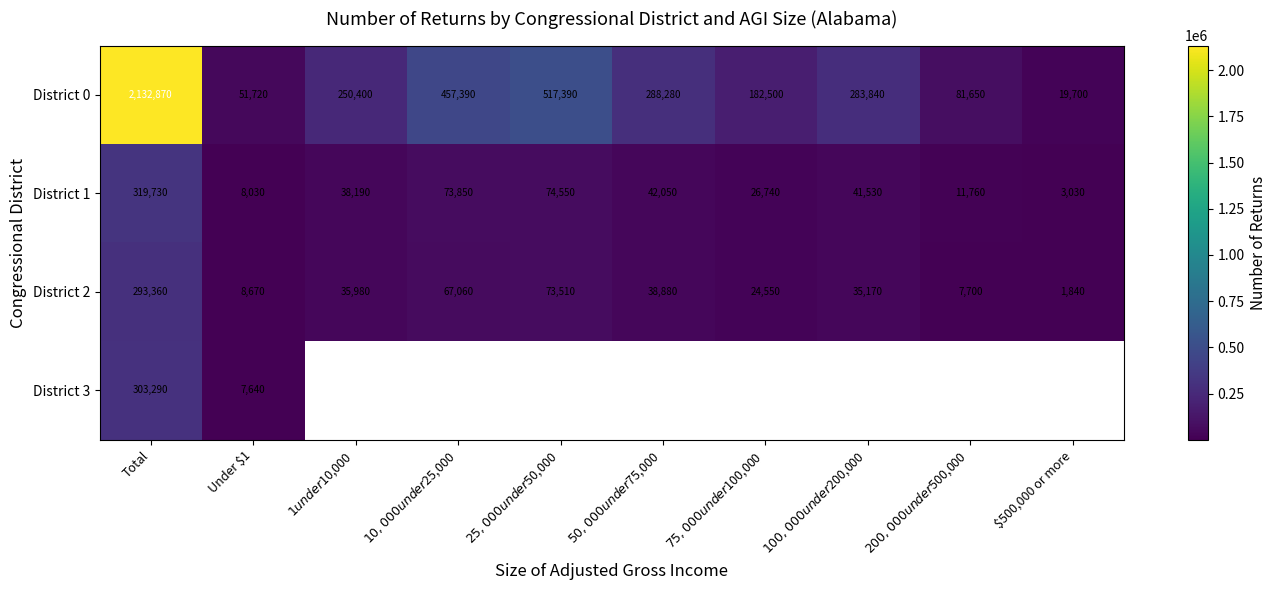

How many values in the District 2 series are below 35980?

5